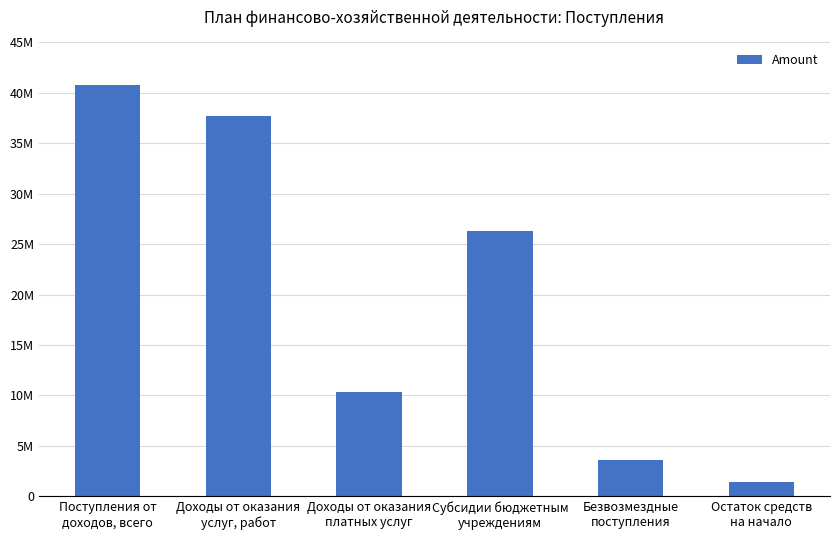

Which label corresponds to the largest value in the chart?

Поступления от
доходов, всего